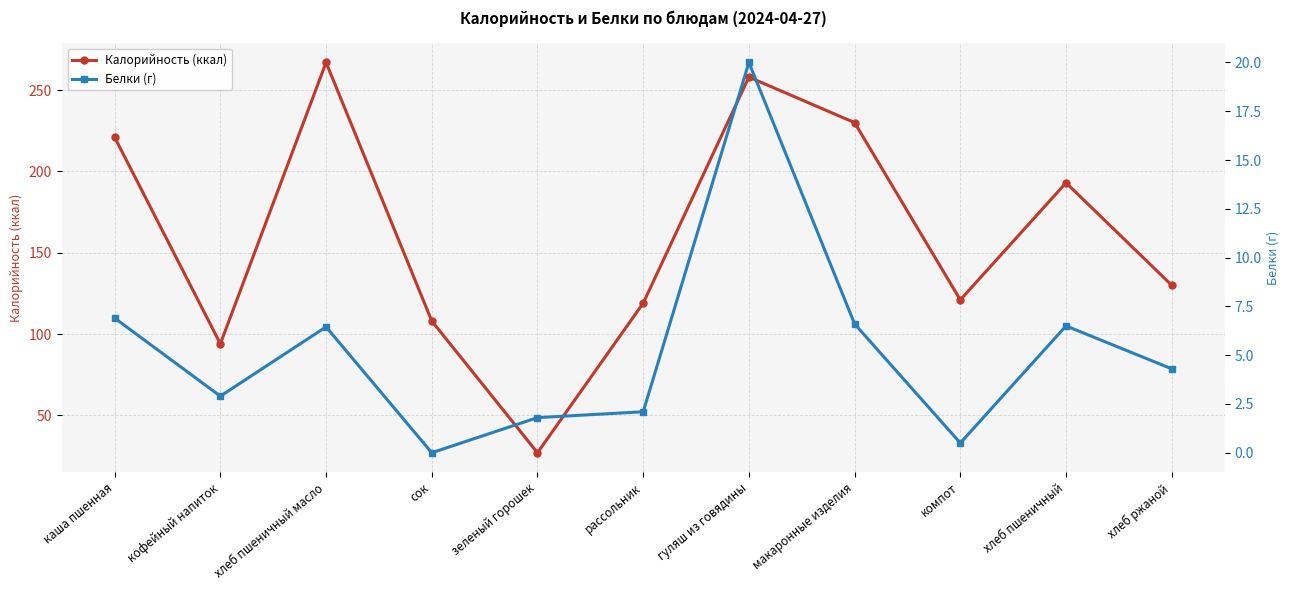

Reading left to right, list all the values displayed in this chart.

Калорийность (ккал): каша пшенная=221.0	кофейный напиток=94.0	хлеб пшеничный масло=267.0	сок=108.0	зеленый горошек=27.0	рассольник=119.0	гуляш из говядины=258.0	макаронные изделия=230.0	компот=121.0	хлеб пшеничный=193.0	хлеб ржаной=130.0
Белки (г): каша пшенная=6.9	кофейный напиток=2.9	хлеб пшеничный масло=6.5	сок=0.0	зеленый горошек=1.8	рассольник=2.1	гуляш из говядины=20.0	макаронные изделия=6.6	компот=0.5	хлеб пшеничный=6.5	хлеб ржаной=4.3